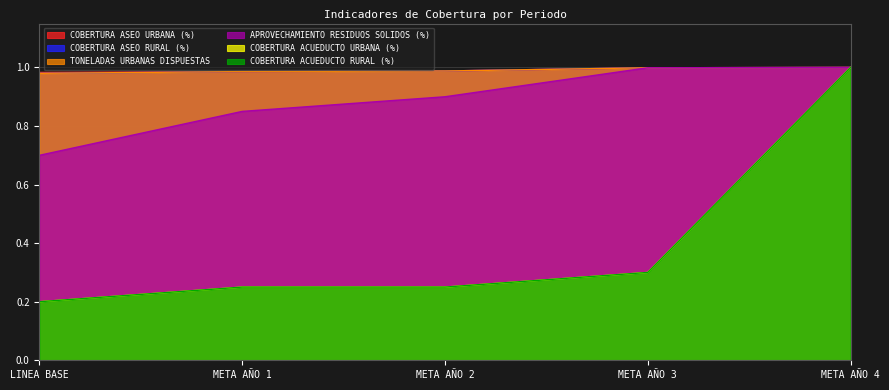

What is the difference between the second highest and minimum values in the APROVECHAMIENTO RESIDUOS SOLIDOS (%) series?

0.3